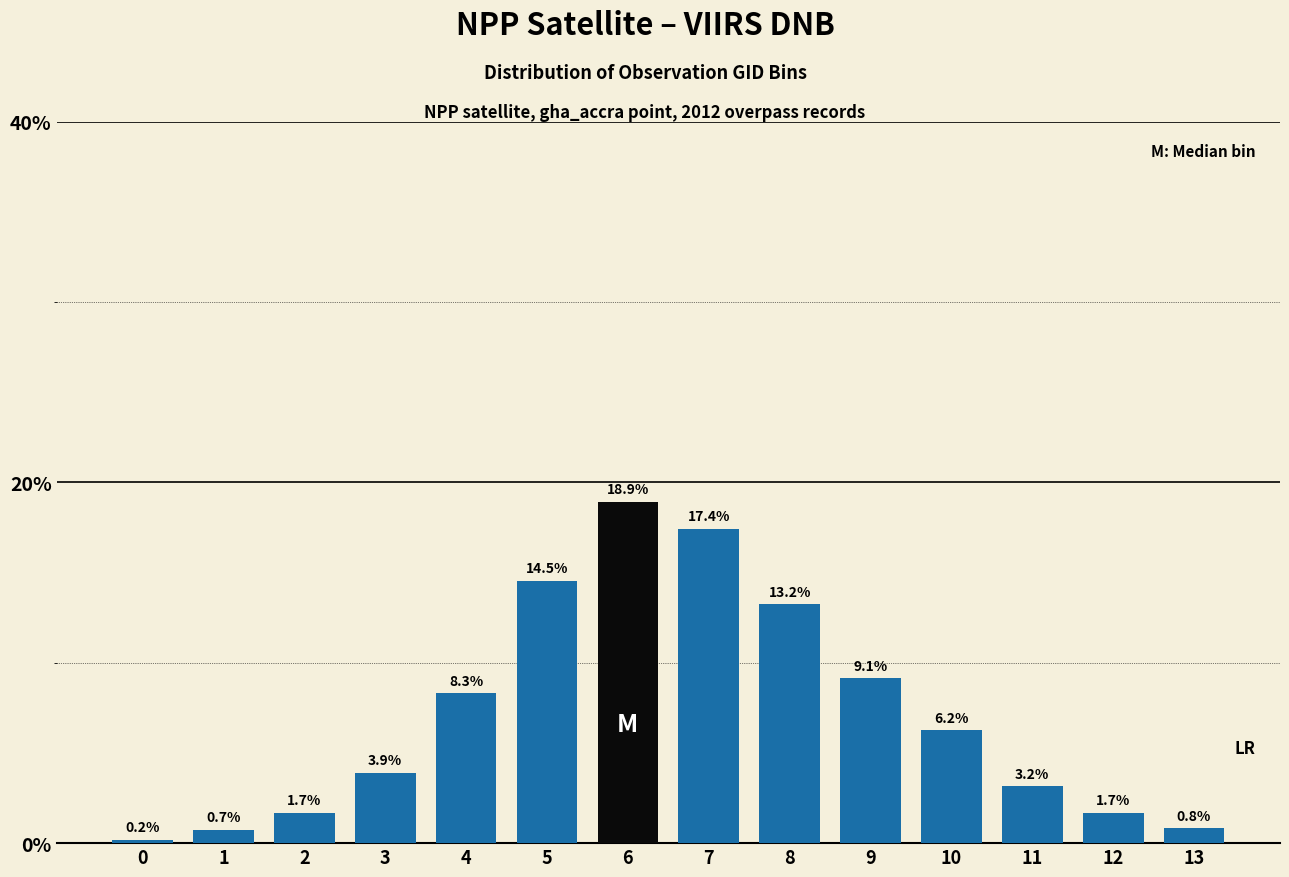

Reading left to right, transcribe all the data shown in this chart.

0=0.2	1=0.7	2=1.7	3=3.9	4=8.3	5=14.5	6=18.9	7=17.4	8=13.2	9=9.1	10=6.2	11=3.2	12=1.7	13=0.8